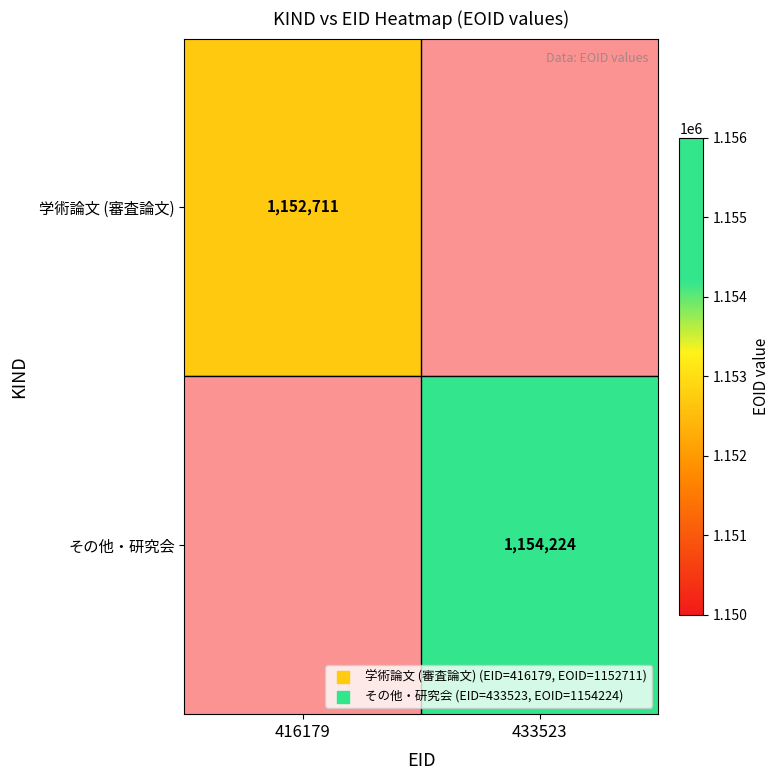

Which category has the highest value across all series?

433523